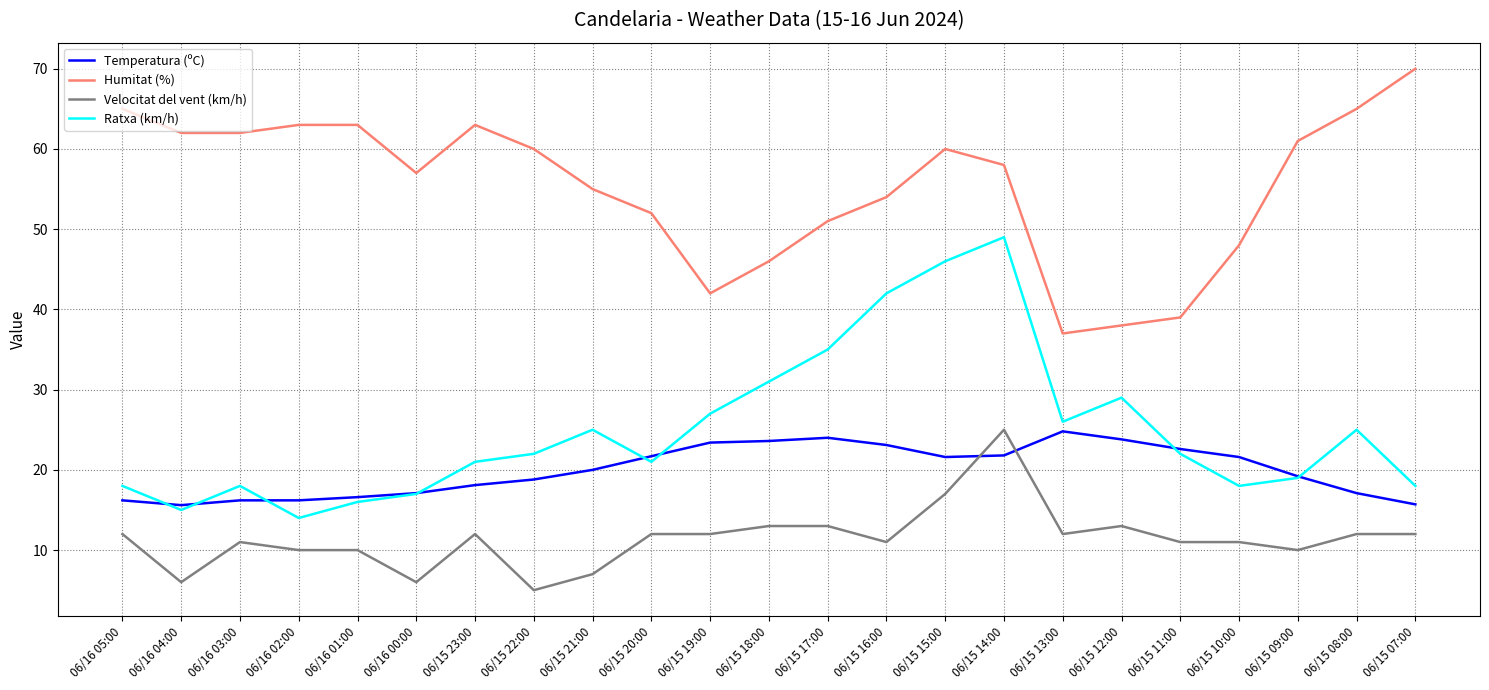

What is the greatest value displayed?

70.0